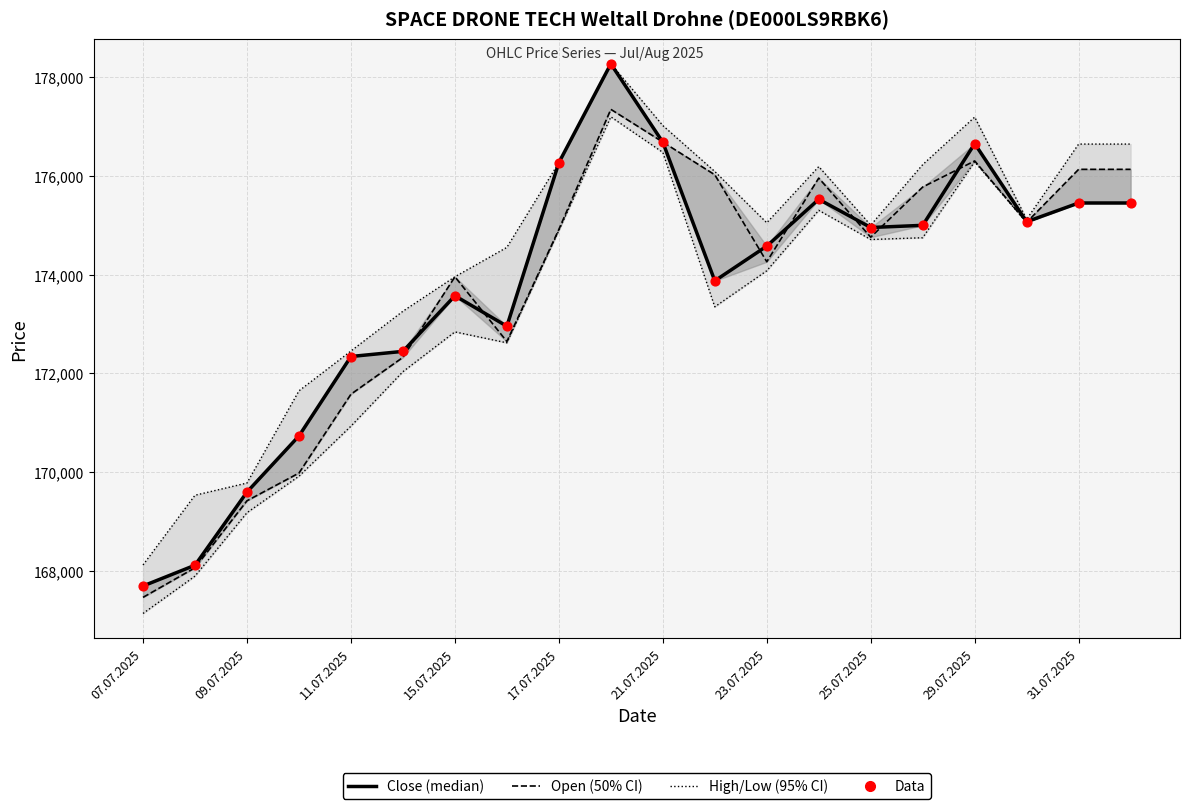

At how many categories does at least one series exceed 169573?

18